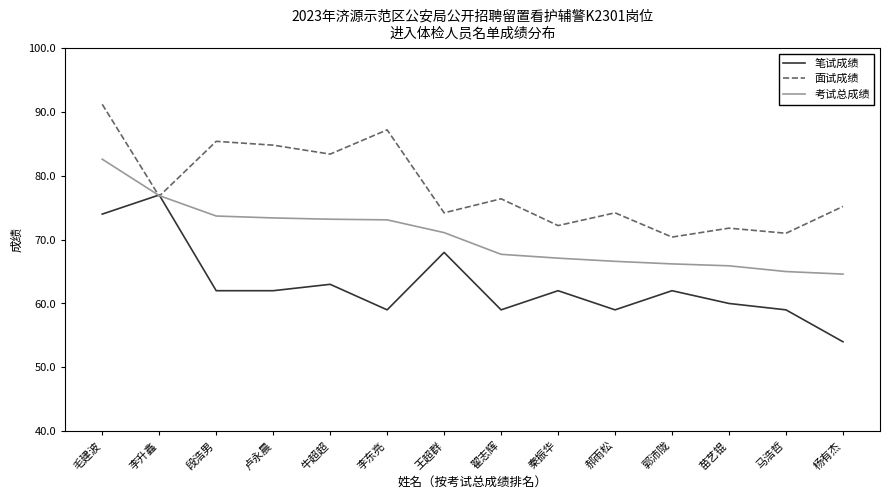

How many values in the 面试成绩 series exceed 76?

7